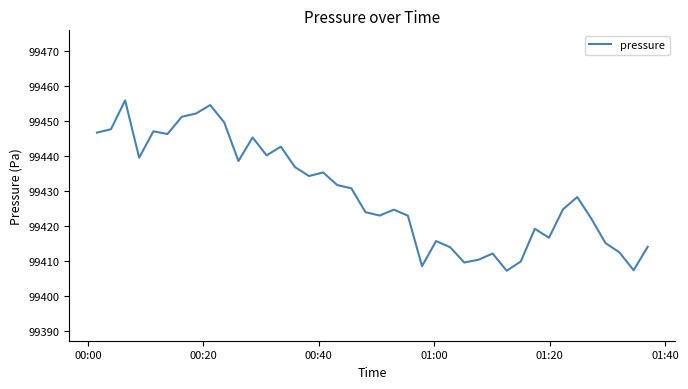

Is this an area chart (filled region under the line)?

No